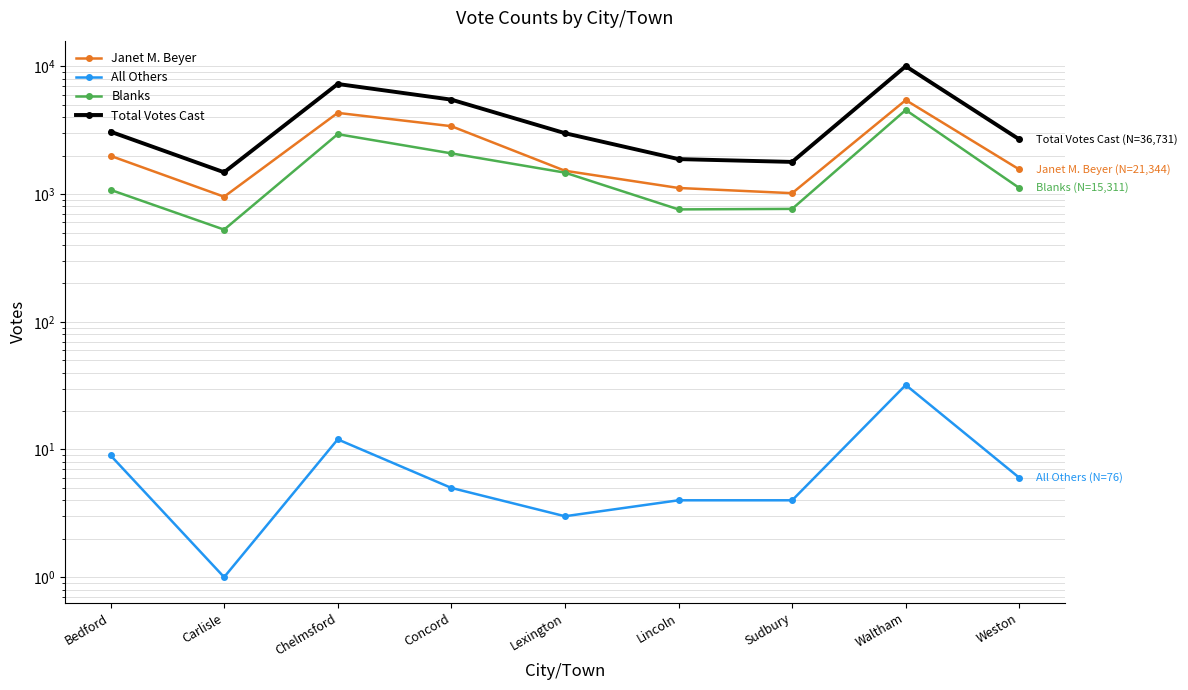

Count the number of categories in the chart.

9